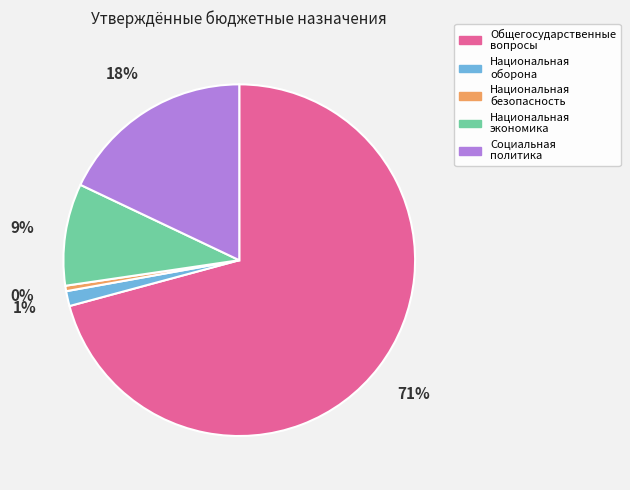

Does any single category account for the majority?

Yes